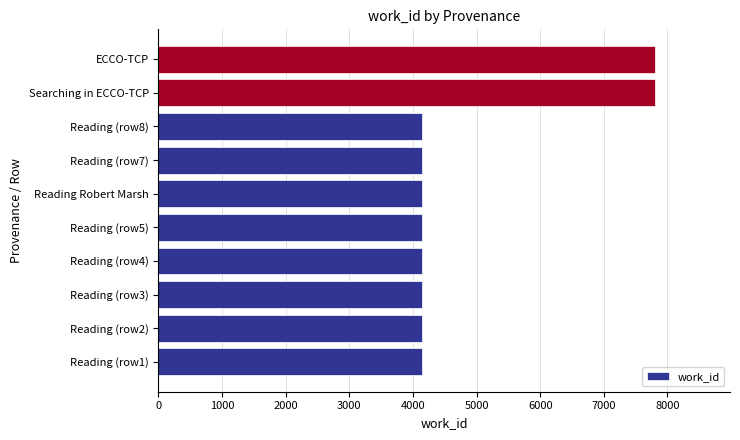

The value at ECCO-TCP is 7811. True or false?

True